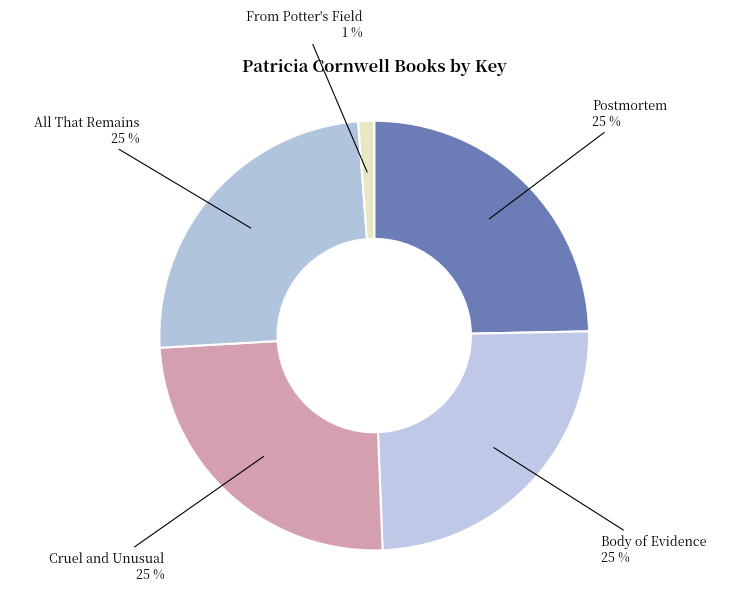

Combined, do From Potter's Field and All That Remains account for over 50%?

No